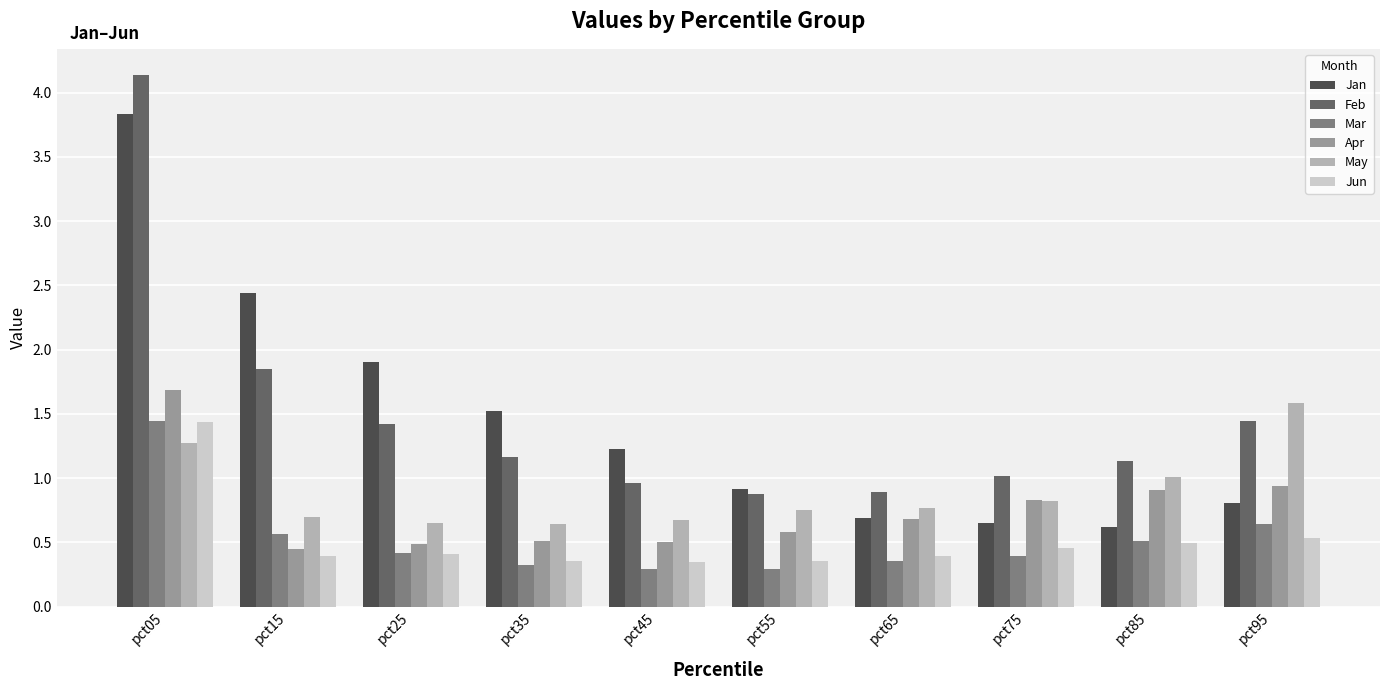

What is the spread (max minus min) of values at pct45?

0.9